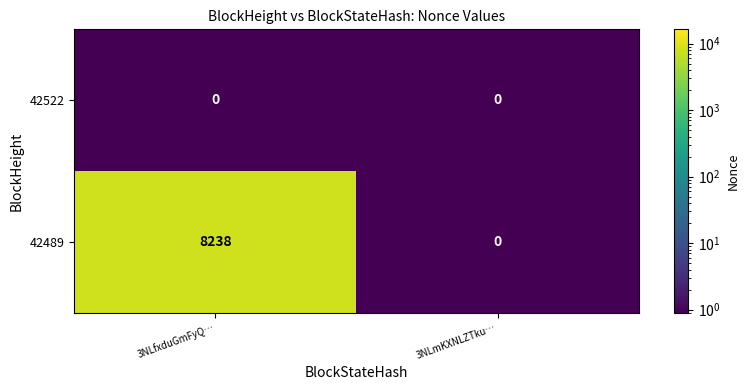

The value of 42489 at 3NLmKXNLZTku… is 0. True or false?

True